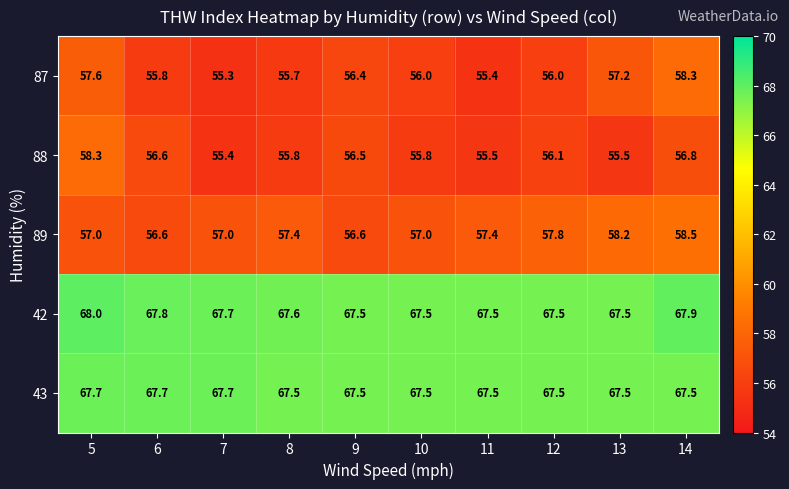

Rank the series at 12 from lowest to highest value.

87, 88, 89, 42, 43